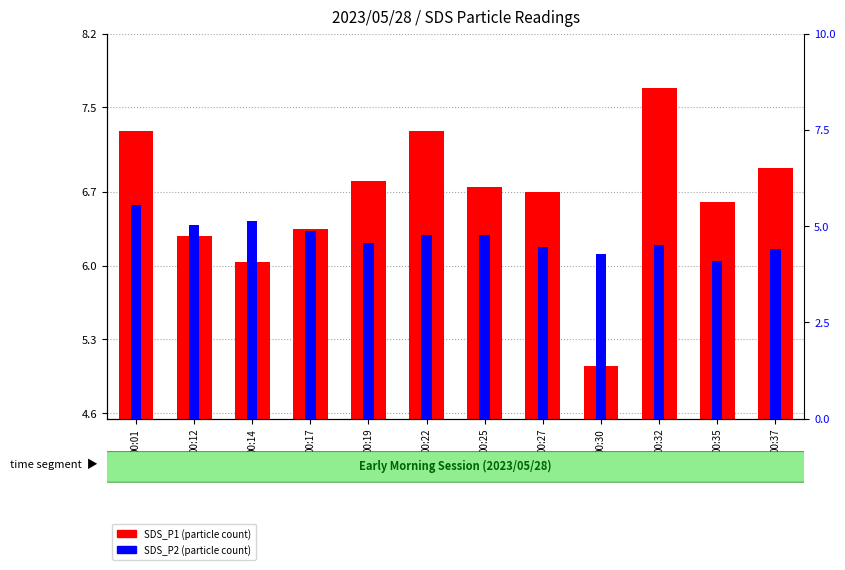

Count the number of data series in this chart.

2